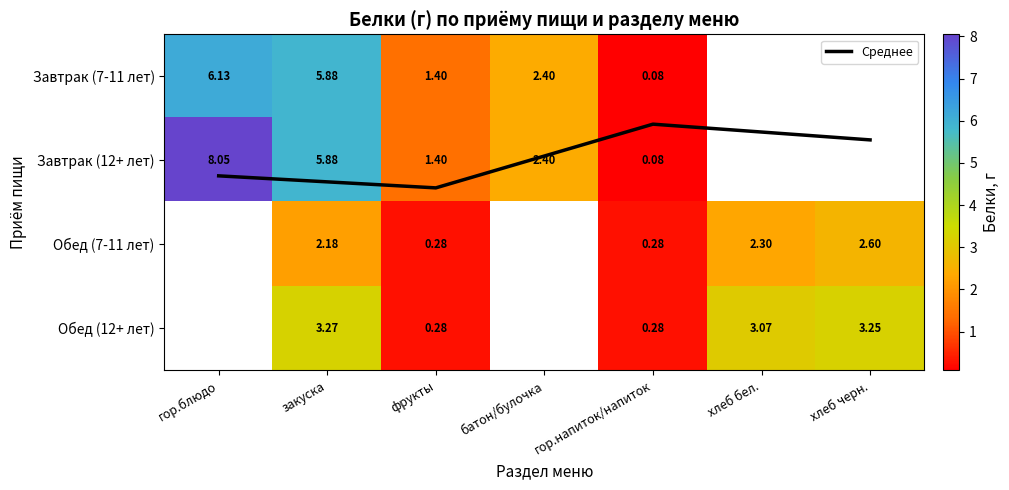

At 5, list the series in order from largest to smallest.

Обед (12+ лет), Обед (7-11 лет), Завтрак (7-11 лет), Завтрак (12+ лет)